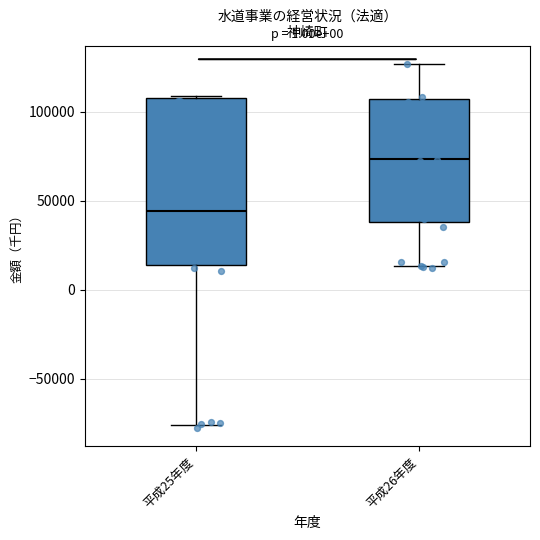

Which box has the highest median line?

平成26年度